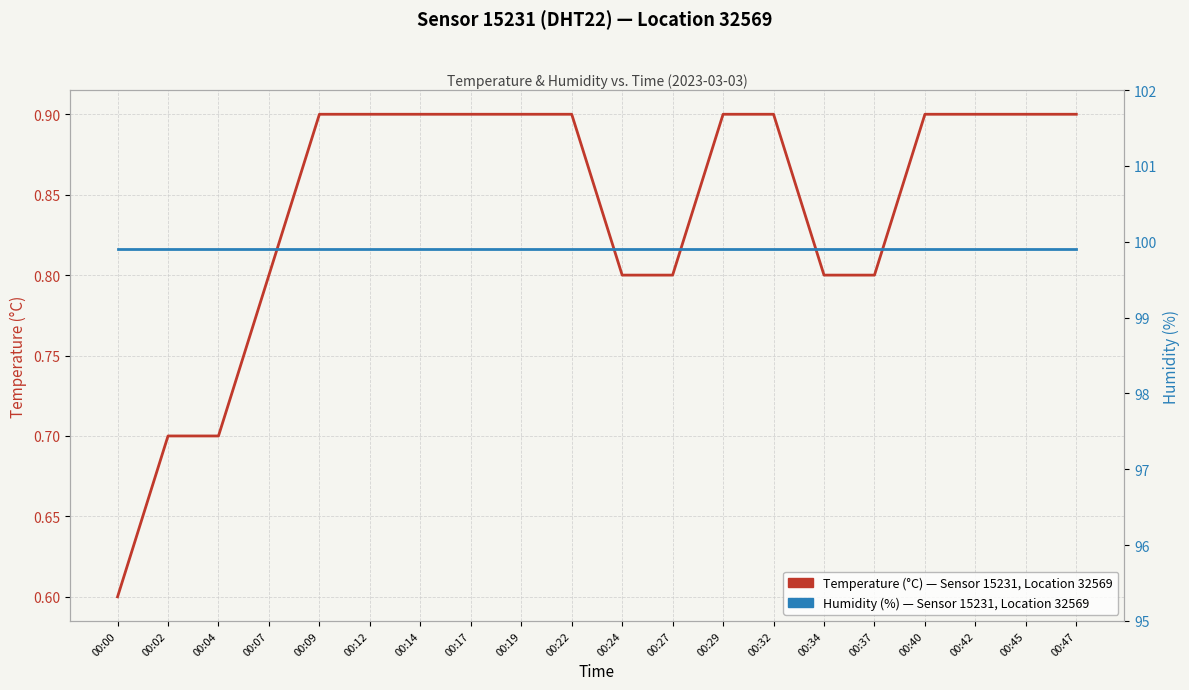

Which series has the largest total across all categories?

Humidity (%) — Sensor 15231